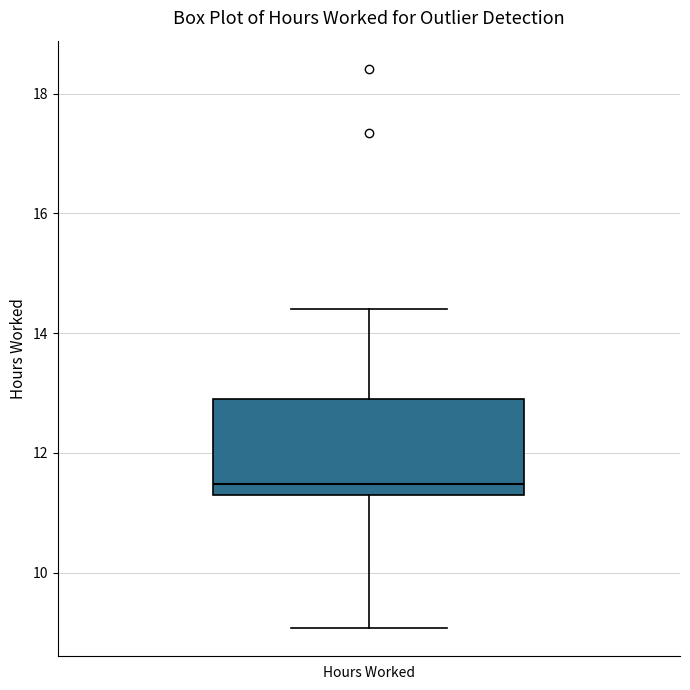

Transcribe this box plot: give where the median line is, the range the box spans, and where the two whiskers end, as read against the y-axis. The values are not printed on the chart, so give them approximately, as read against the axis.

median 11.4, box 11.2 to 13.0, whiskers 9.0 to 14.4